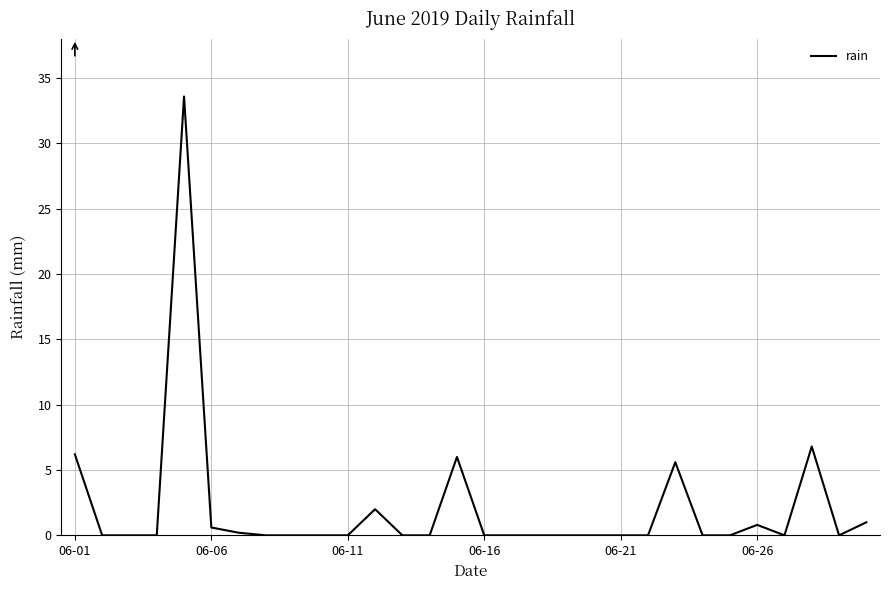

What is the difference between the second highest and minimum values?

6.8